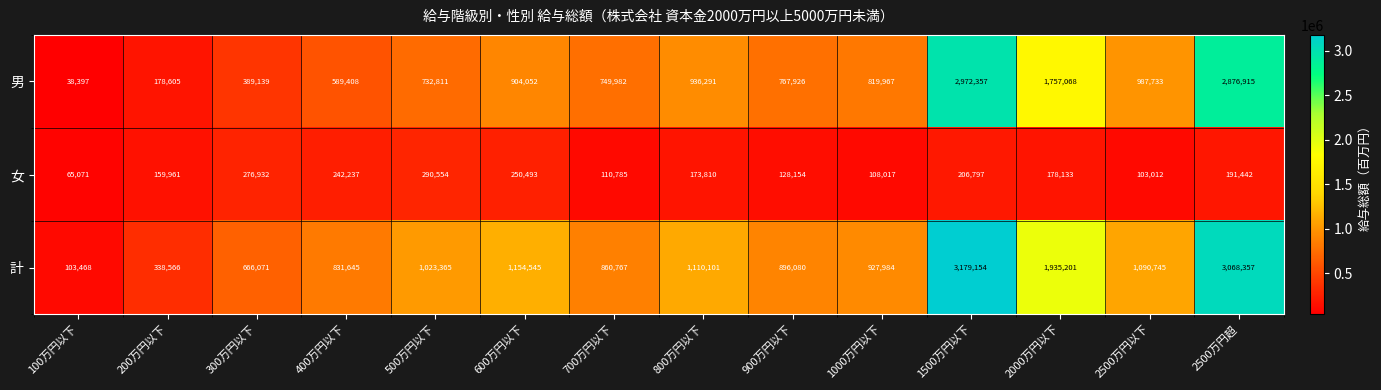

At which category does the chart reach its minimum across all series?

100万円以下